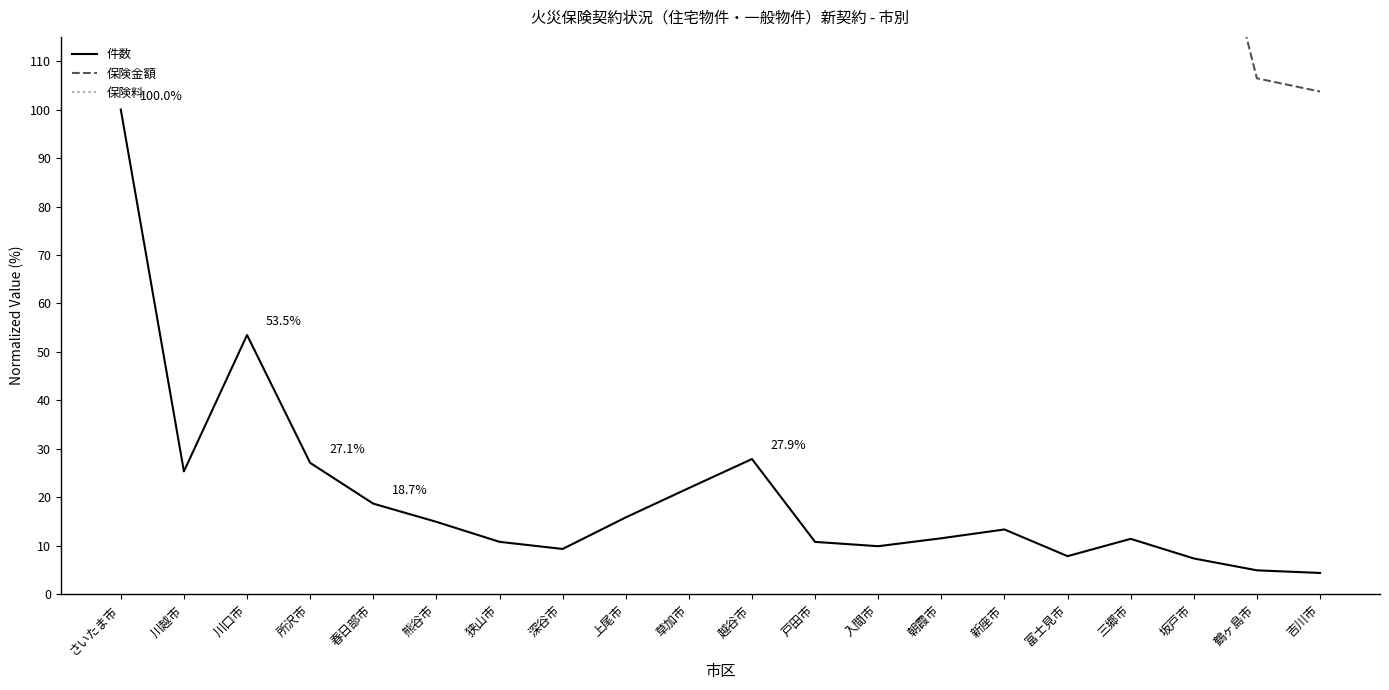

At which category is the sum across all series the highest?

さいたま市